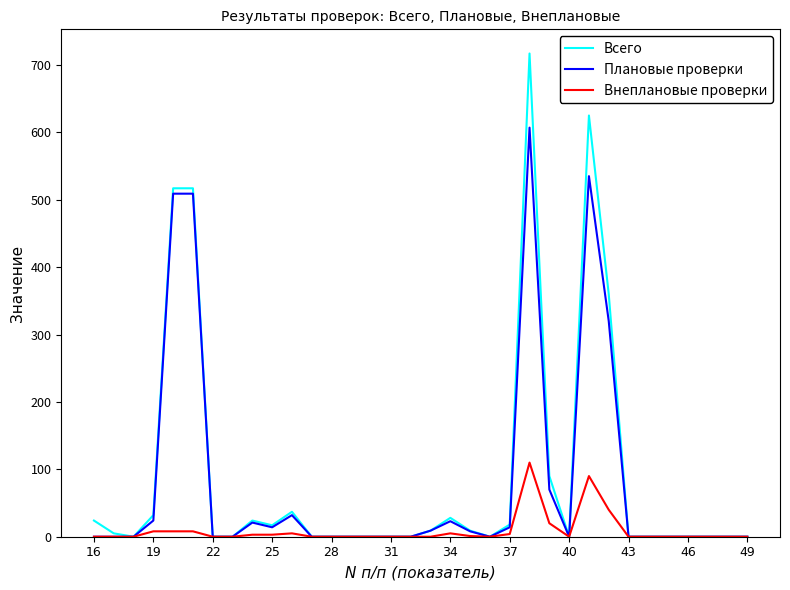

What are all the series names shown in the legend?

Всего, Плановые проверки, Внеплановые проверки